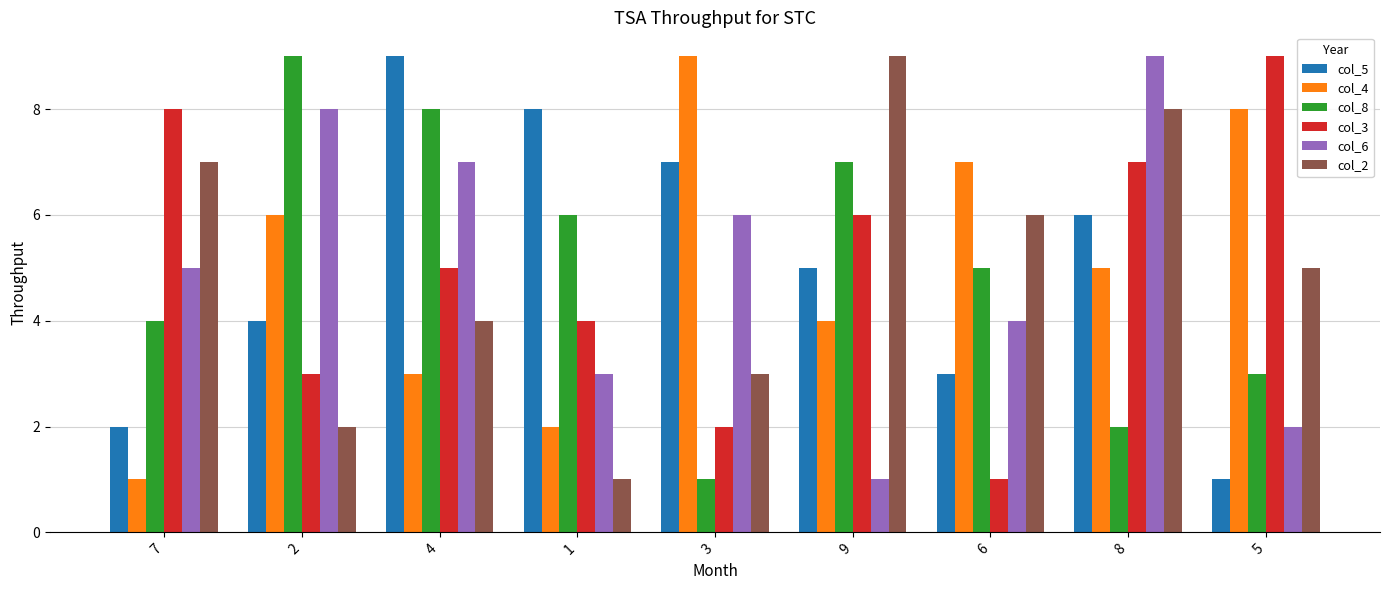

What is the greatest value displayed?

9